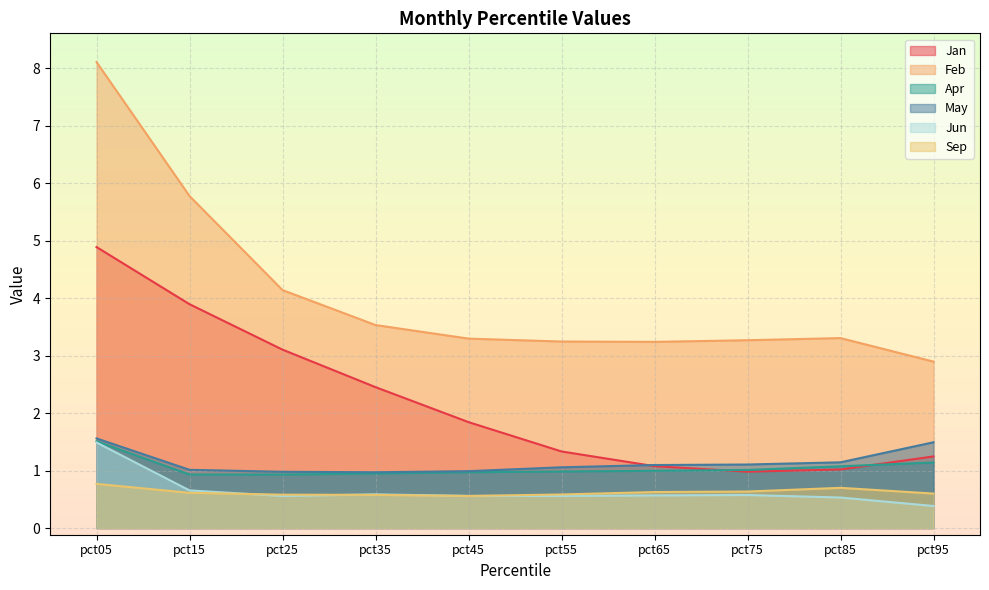

The Jan series shows 2.5 at pct35. True or false?

True